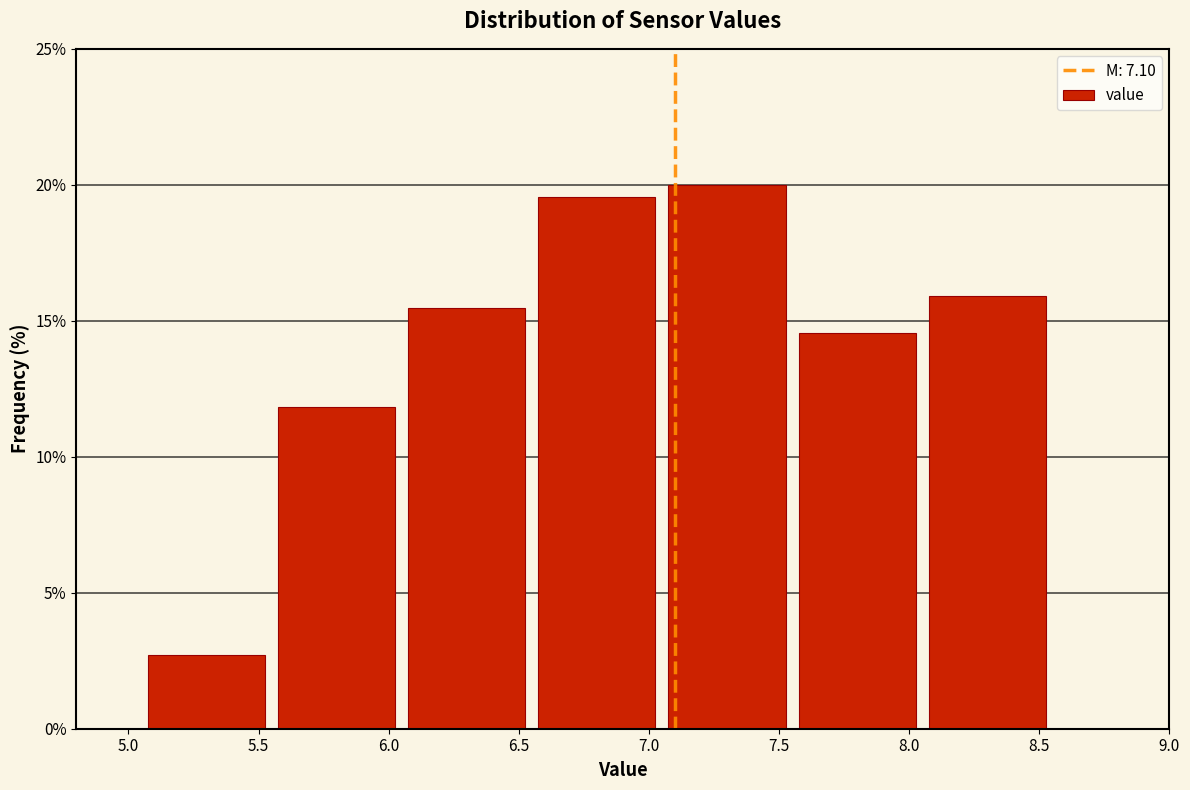

Reading left to right, list every bar in this chart as the range it spans on the x-axis followed by its height. The values are not printed on the chart, so give them approximately, as read against the axis.

5.05 to 5.55: 2.5
5.55 to 6.05: 12.0
6.05 to 6.55: 15.5
6.55 to 7.05: 19.5
7.05 to 7.55: 20.0
7.55 to 8.05: 14.5
8.05 to 8.55: 16.0